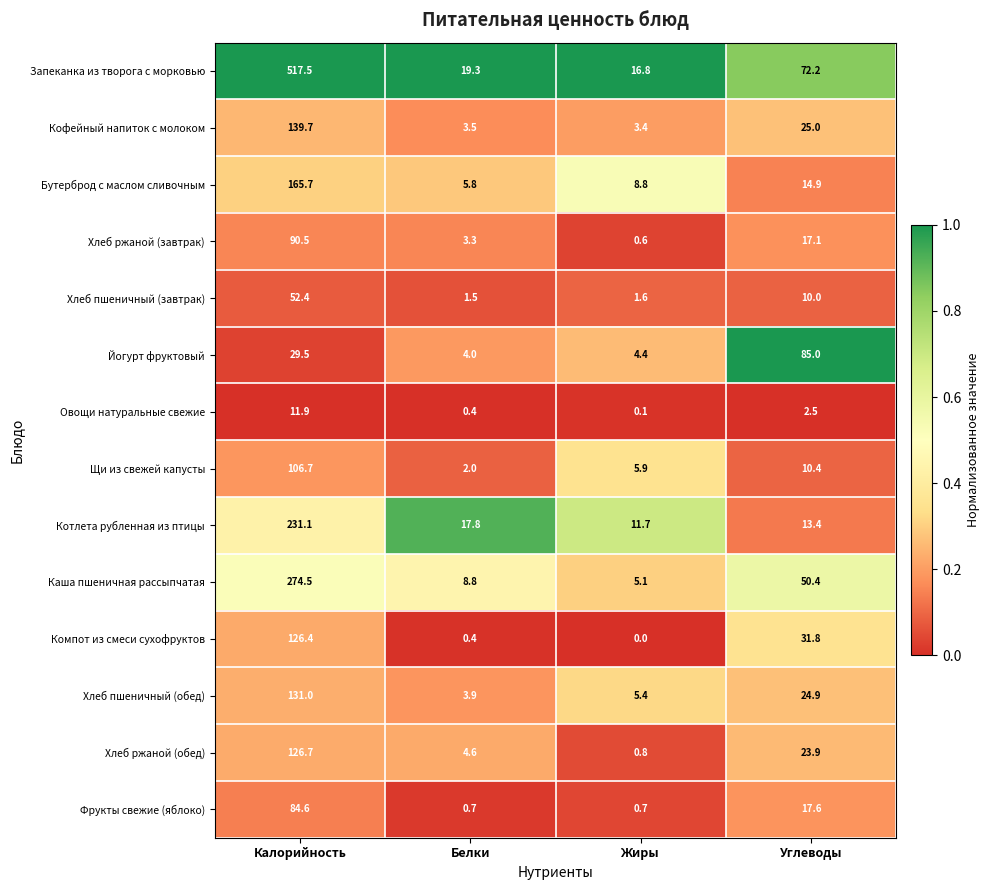

What is the maximum value shown in the chart?

517.5